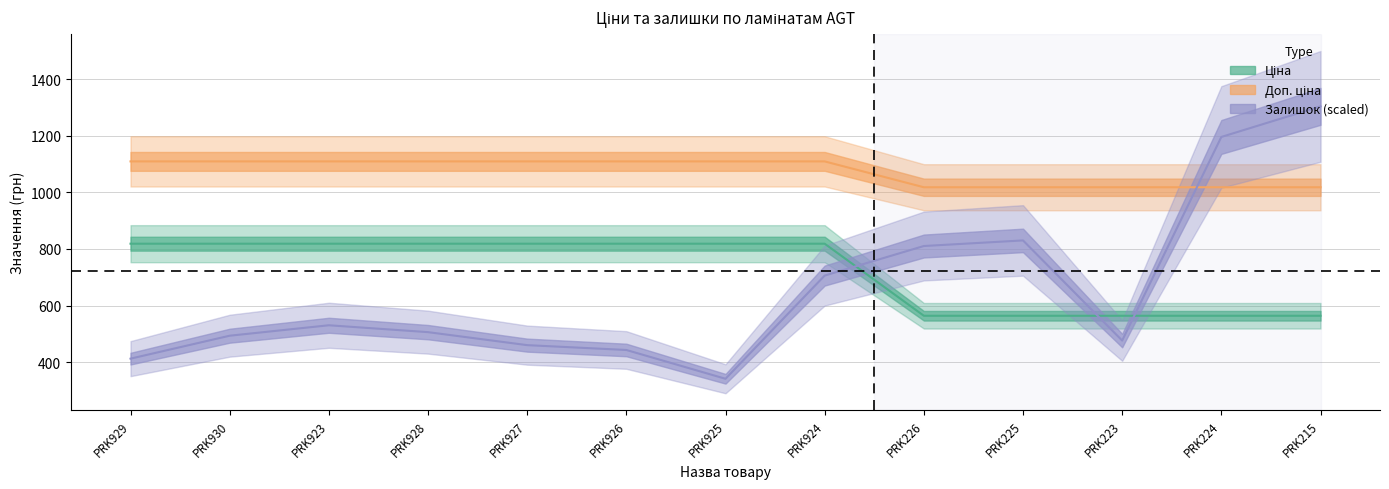

How many intersections are there between Ціна and Залишок?

3